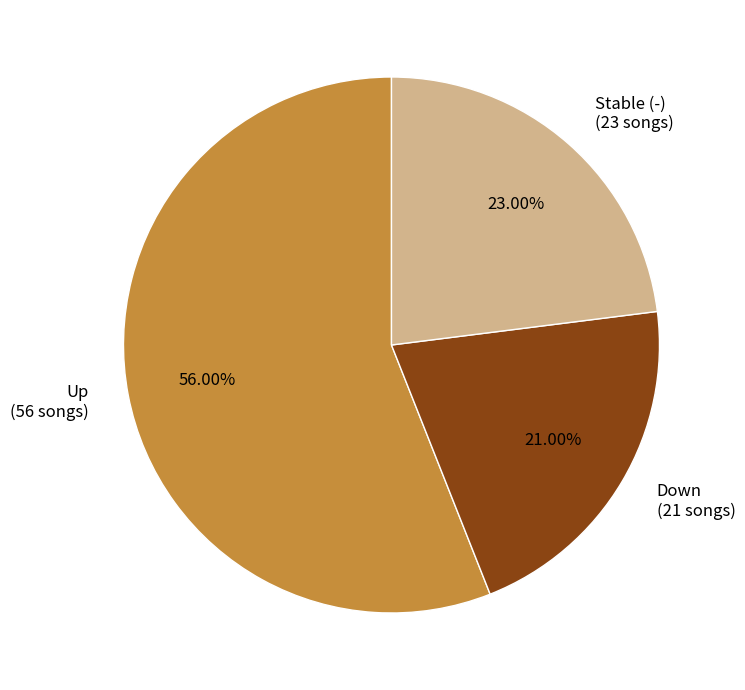

Which slice represents more than half of the pie?

Up (56 songs)